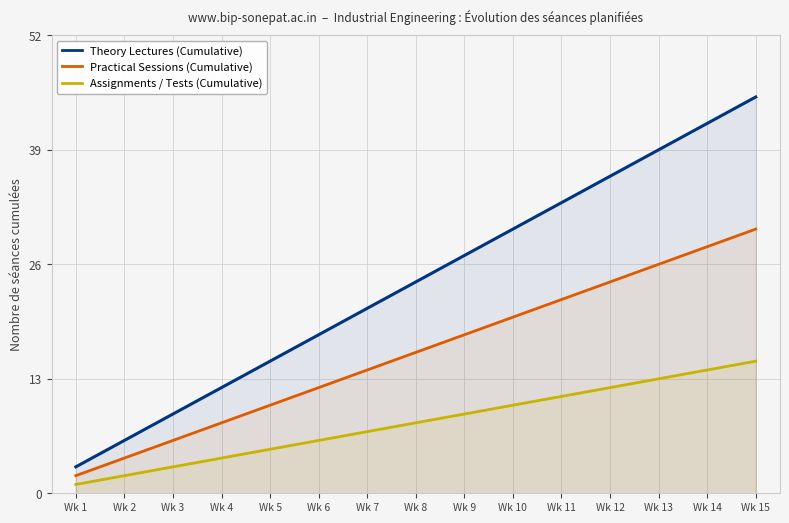

Reading left to right, list all the values displayed in this chart.

Theory Lectures (Cumulative): Wk 1=3	Wk 2=6	Wk 3=9	Wk 4=12	Wk 5=15	Wk 6=18	Wk 7=21	Wk 8=24	Wk 9=27	Wk 10=30	Wk 11=33	Wk 12=36	Wk 13=39	Wk 14=42	Wk 15=45
Practical Sessions (Cumulative): Wk 1=2	Wk 2=4	Wk 3=6	Wk 4=8	Wk 5=10	Wk 6=12	Wk 7=14	Wk 8=16	Wk 9=18	Wk 10=20	Wk 11=22	Wk 12=24	Wk 13=26	Wk 14=28	Wk 15=30
Assignments / Tests (Cumulative): Wk 1=1	Wk 2=2	Wk 3=3	Wk 4=4	Wk 5=5	Wk 6=6	Wk 7=7	Wk 8=8	Wk 9=9	Wk 10=10	Wk 11=11	Wk 12=12	Wk 13=13	Wk 14=14	Wk 15=15